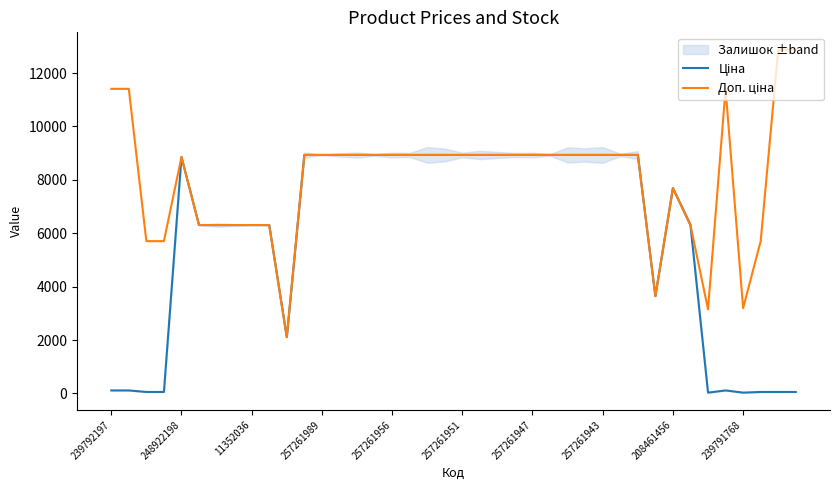

True or false: Доп. ціна and Ціна intersect in this chart.

False